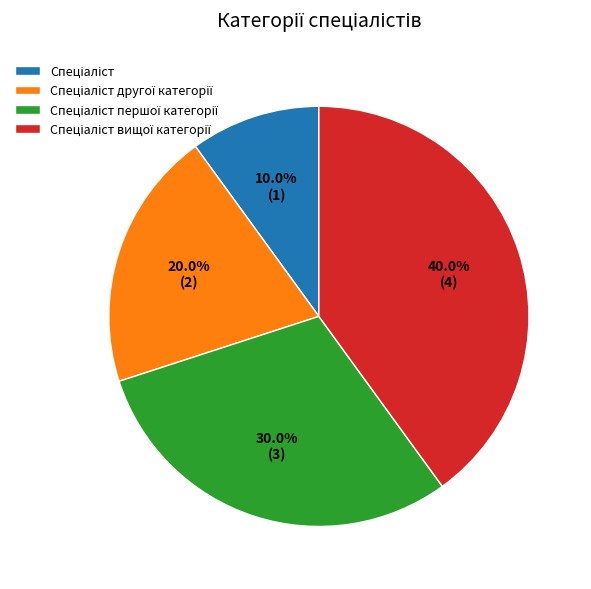

Is there any slice that represents more than half of the pie?

No